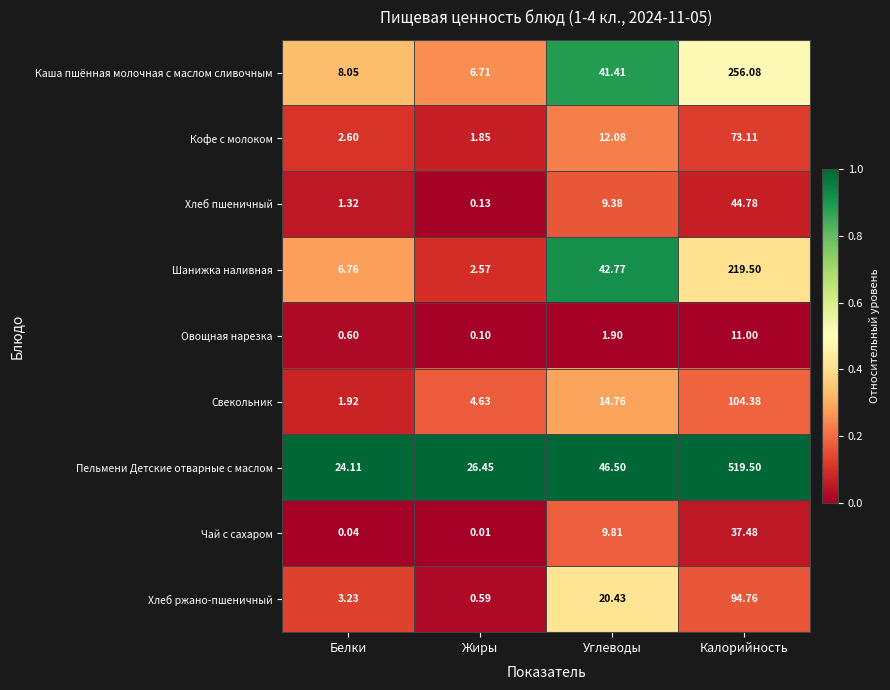

Is the value of Каша пшённая молочная с маслом сливочным at Жиры greater than the value of Свекольник at Калорийность?

No